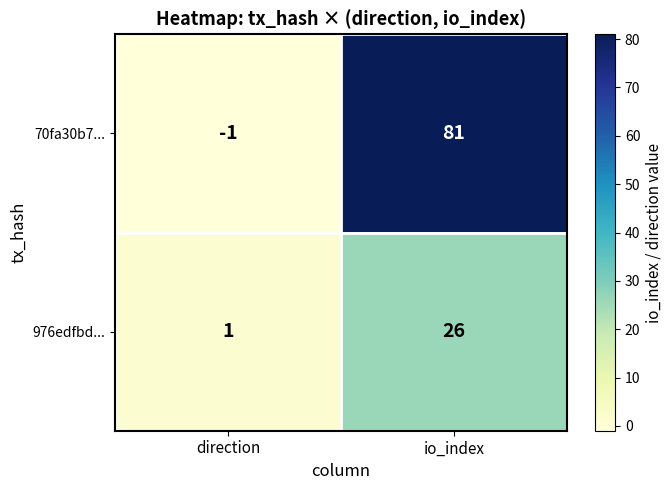

What is the difference between the highest and lowest values at direction?

2